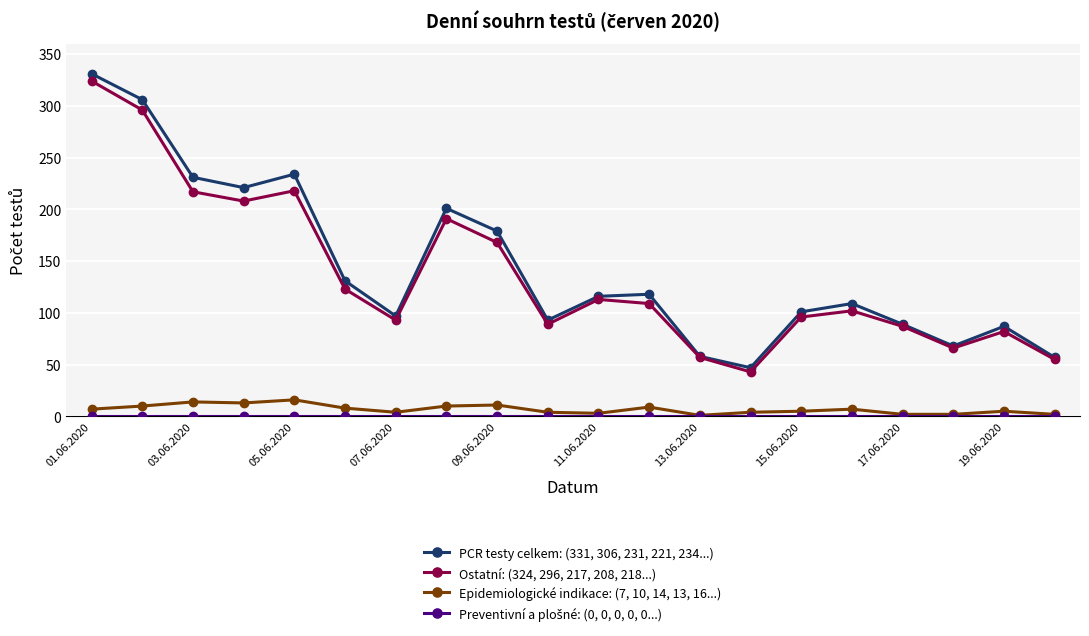

Count the number of categories in the chart.

20